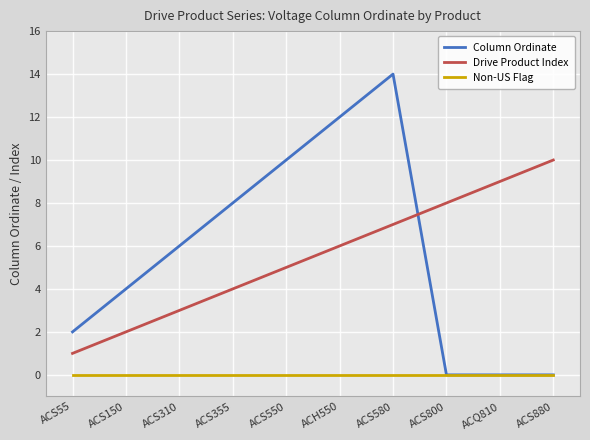

Reading left to right, extract all data points from this chart.

Column Ordinate: ACS55=2	ACS150=4	ACS310=6	ACS355=8	ACS550=10	ACH550=12	ACS580=14	ACS800=0	ACQ810=0	ACS880=0
Drive Product Index: ACS55=1	ACS150=2	ACS310=3	ACS355=4	ACS550=5	ACH550=6	ACS580=7	ACS800=8	ACQ810=9	ACS880=10
Non-US Flag: ACS55=0	ACS150=0	ACS310=0	ACS355=0	ACS550=0	ACH550=0	ACS580=0	ACS800=0	ACQ810=0	ACS880=0